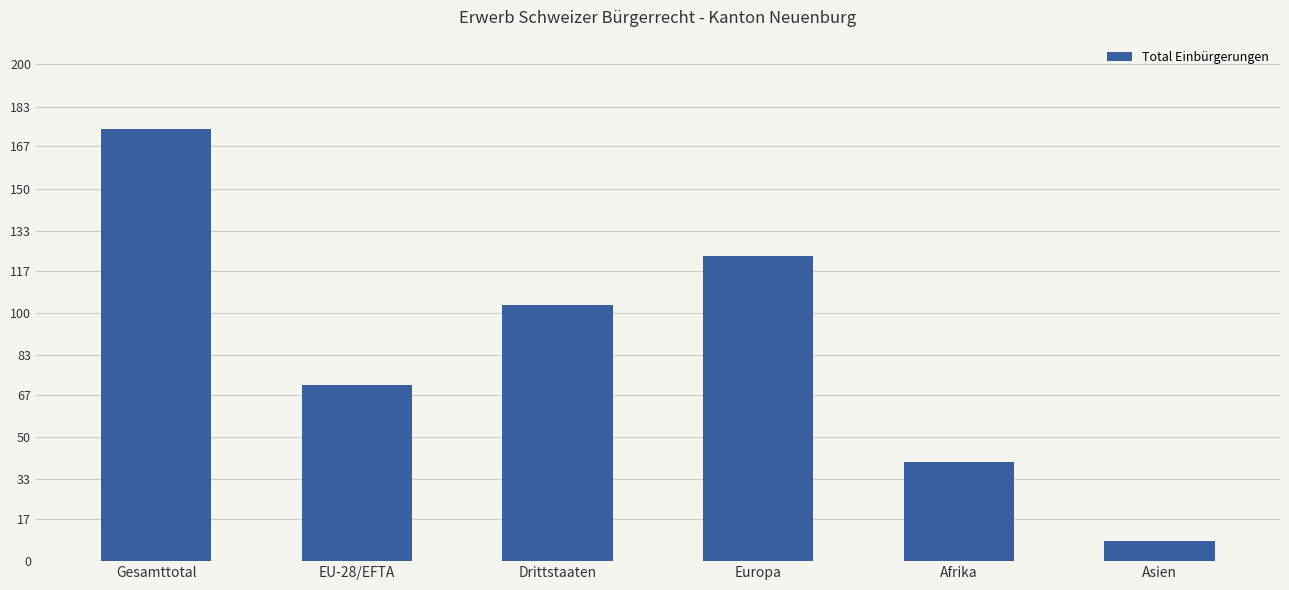

Reading right to left, list all the values displayed in this chart.

8	40	123	103	71	174